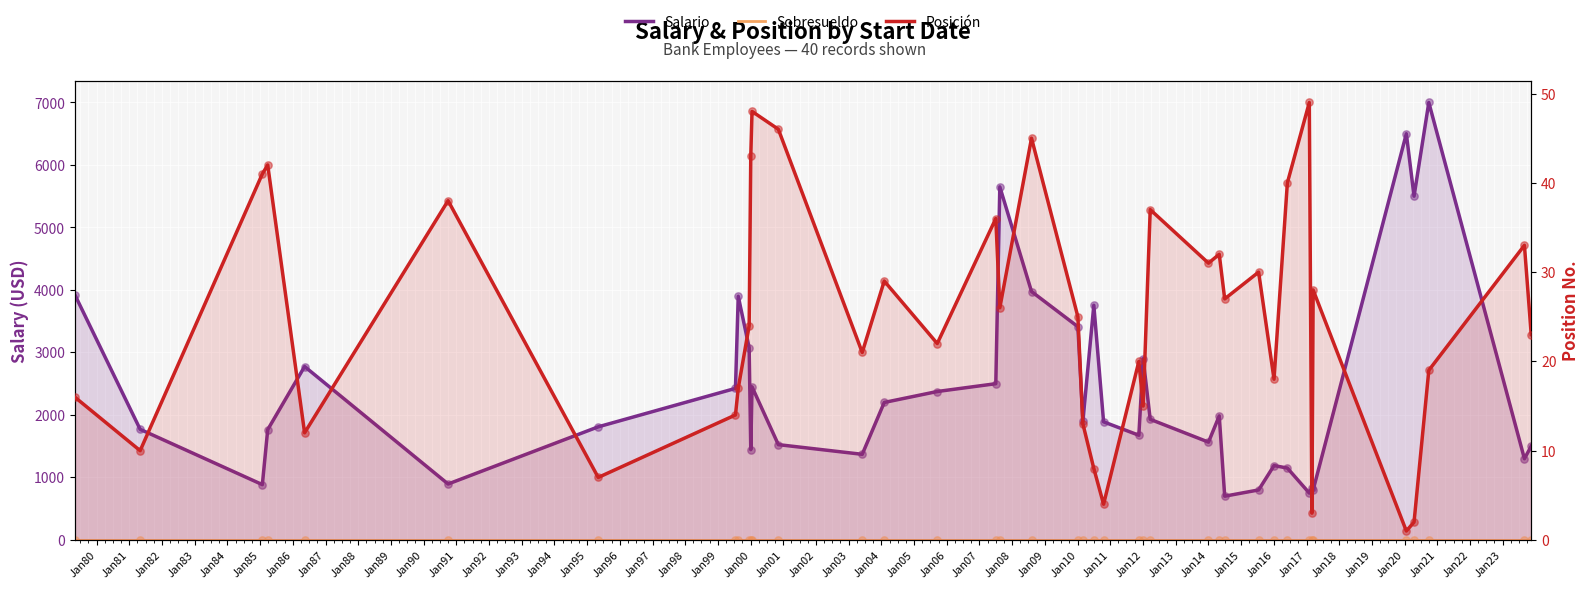

Is the value of Salario at Jan82 greater than the value of Sobresueldo at Jan03?

Yes